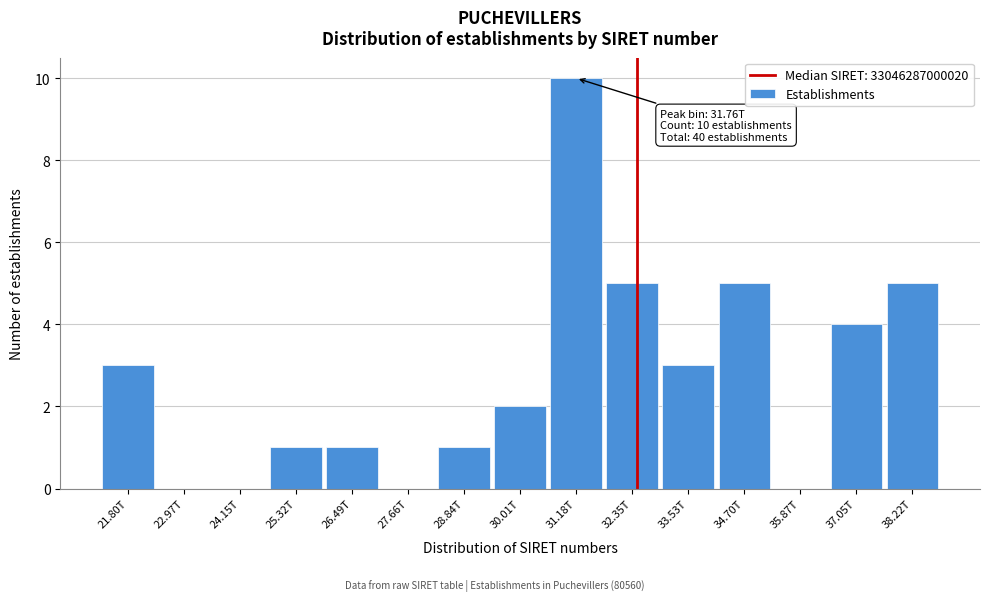

Reading left to right, list all the values displayed in this chart.

21.80T=3	22.97T=0	24.15T=0	25.32T=1	26.49T=1	27.66T=0	28.84T=1	30.01T=2	31.18T=10	32.35T=5	33.53T=3	34.70T=5	35.87T=0	37.05T=4	38.22T=5